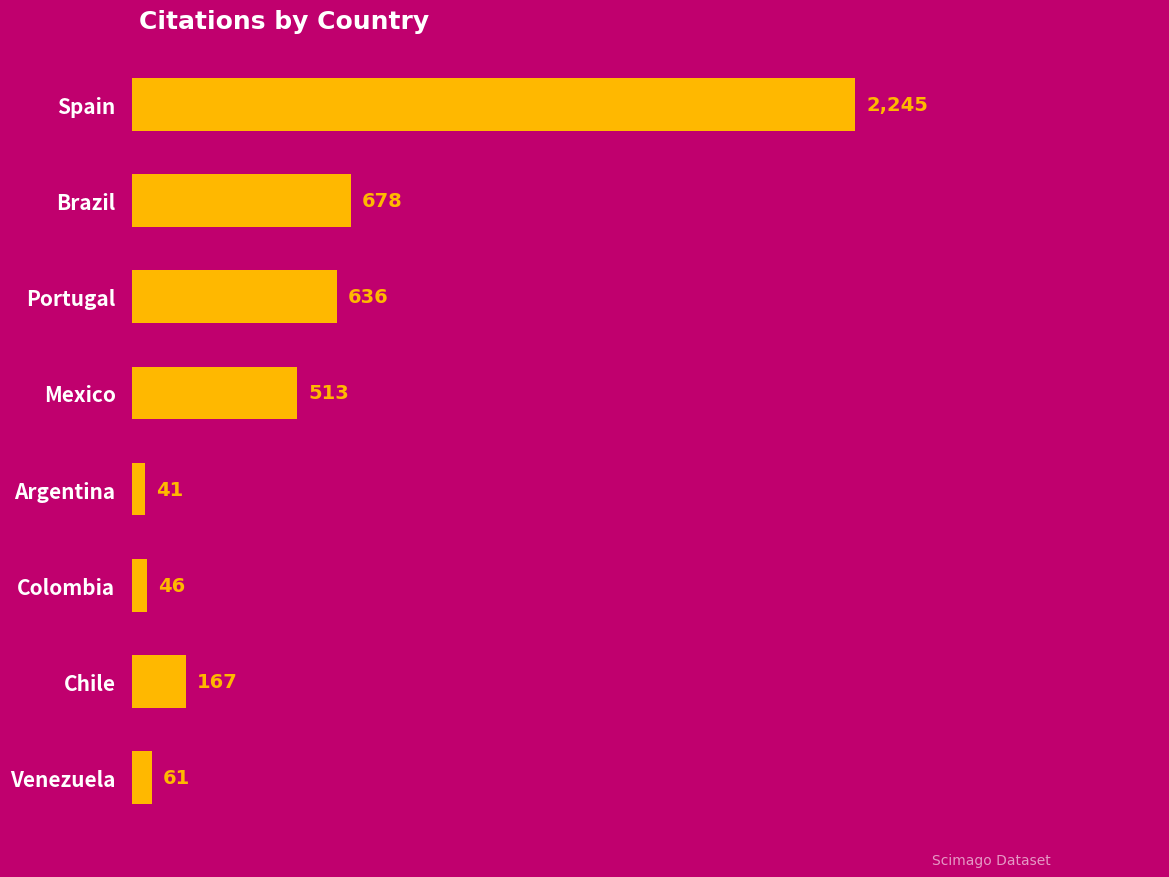

What is the change in value from Venezuela to Portugal?

+575